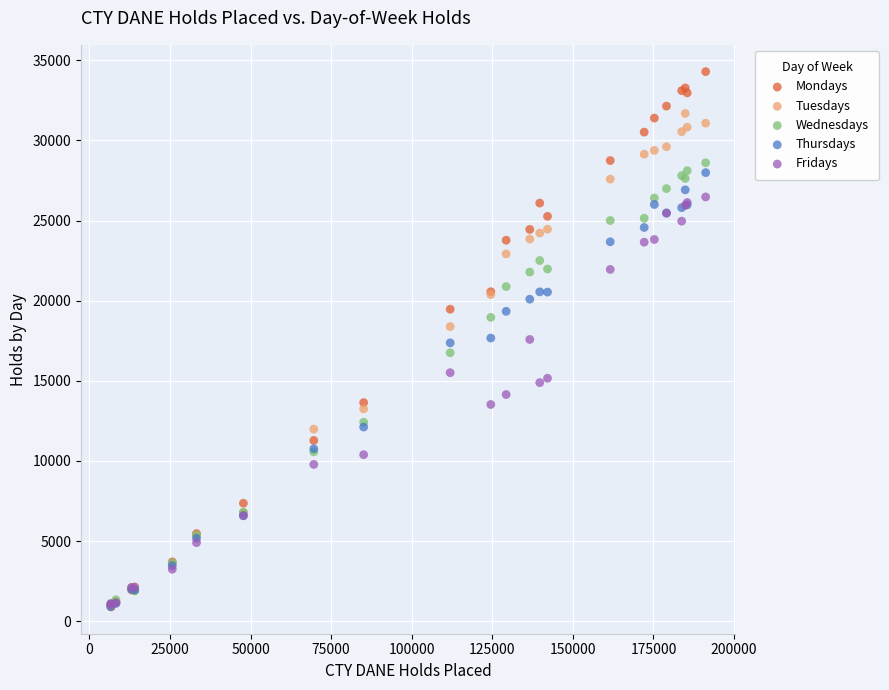

Which series reaches the maximum Y coordinate?

Mondays